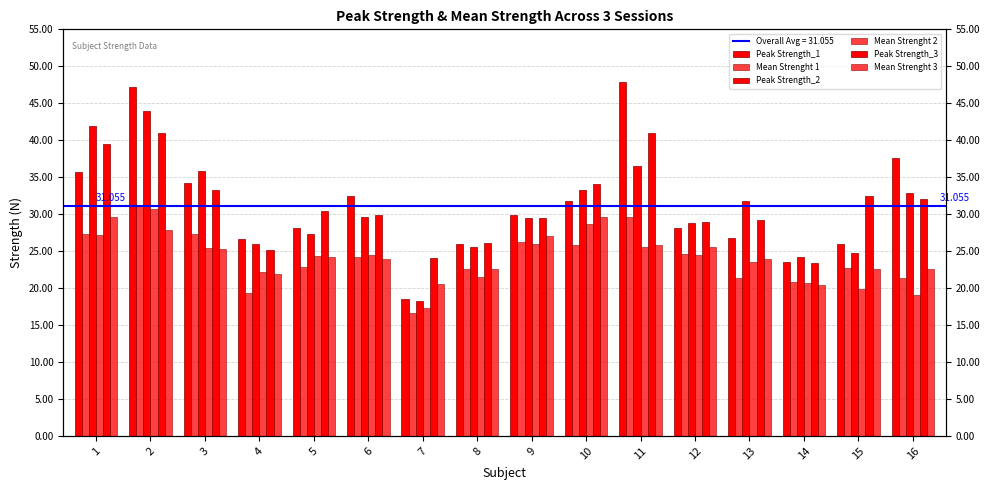

At which category is the sum across all series the highest?

2